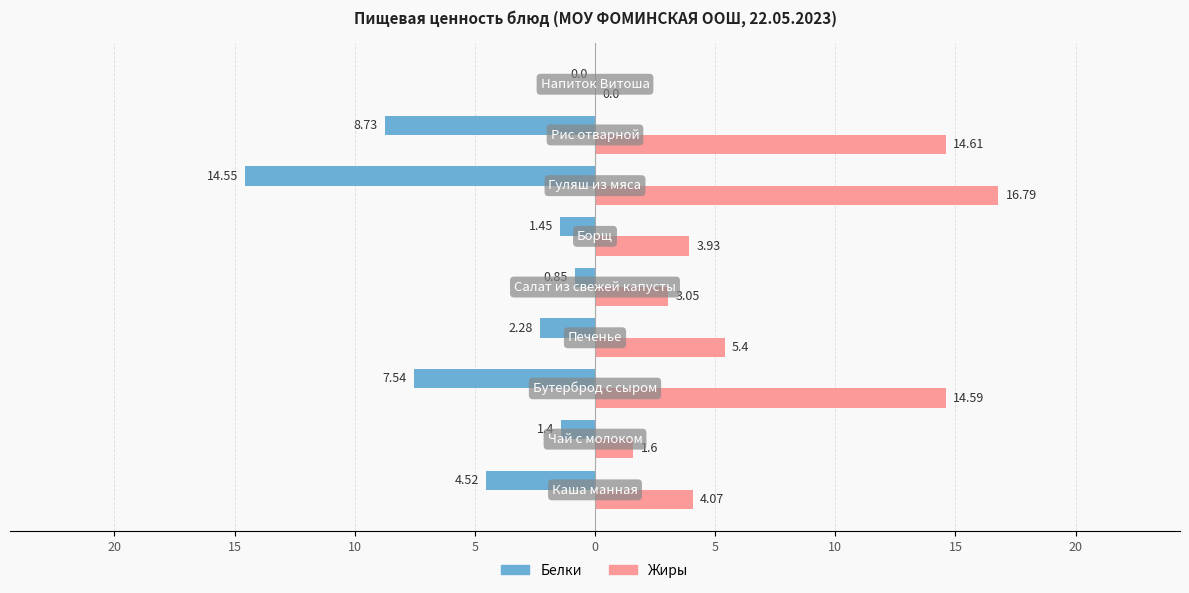

What are all the series names shown in the legend?

Белки, Жиры